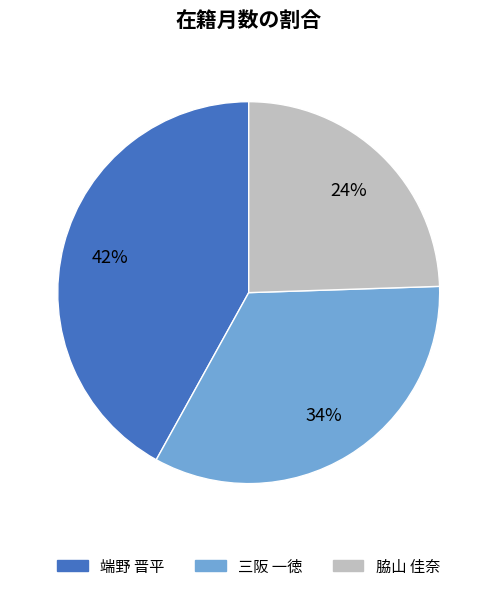

The 脇山 佳奈 slice represents 35% of the pie. True or false?

False